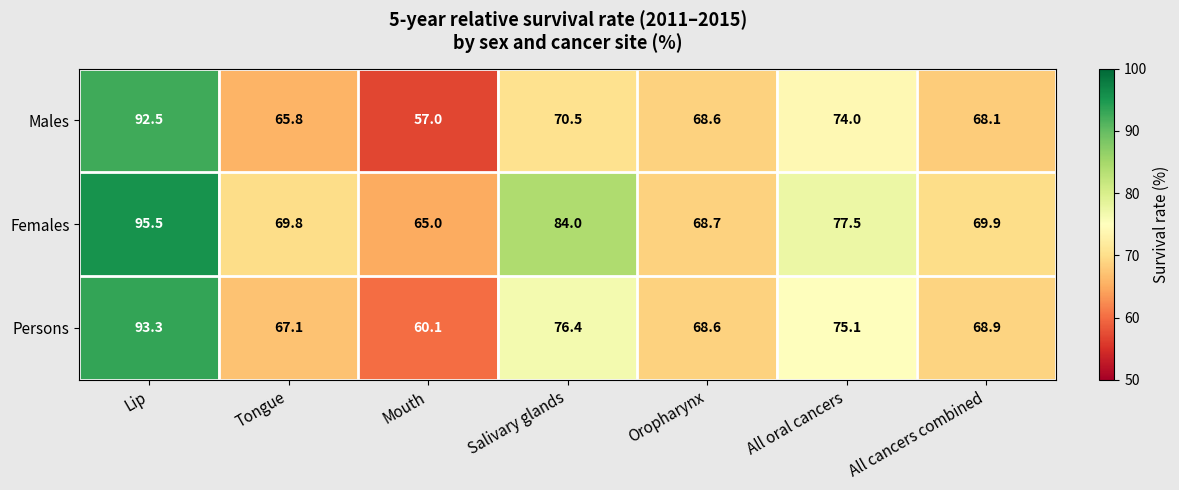

At how many categories does at least one series exceed 86?

1